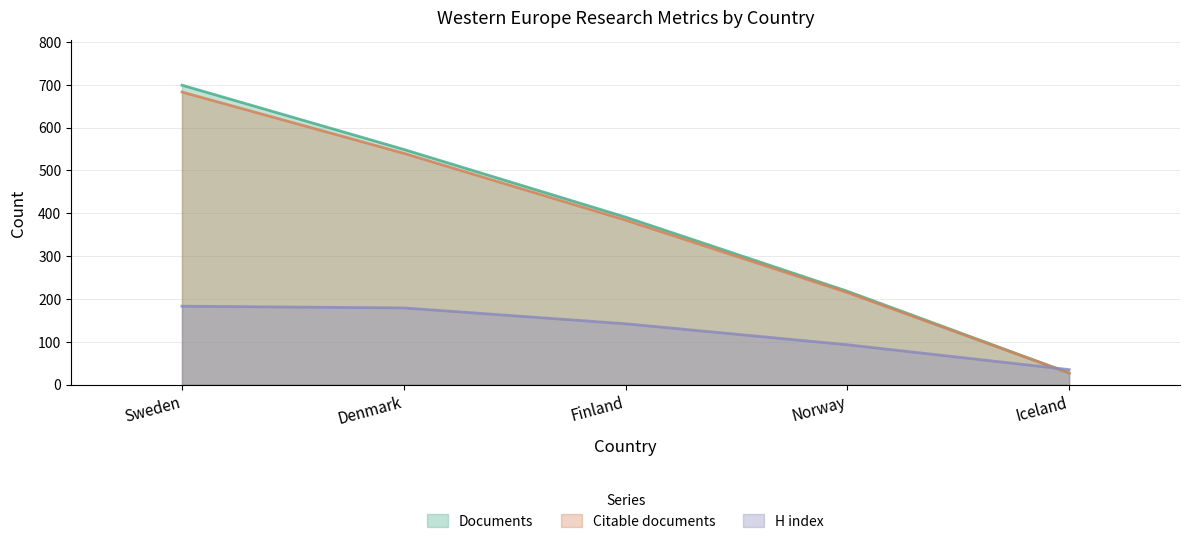

At which category is the sum across all series the highest?

Sweden